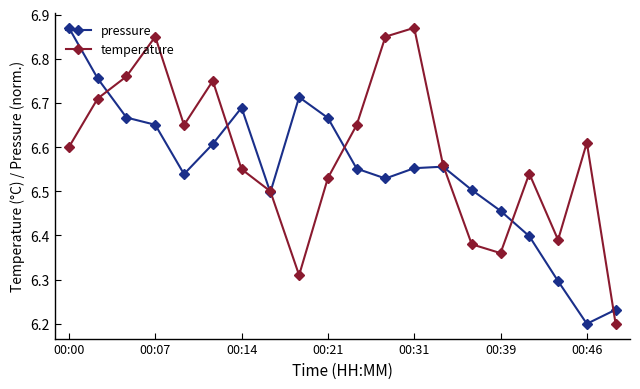

Rank the series by their average value, from highest to lowest.

temperature, pressure